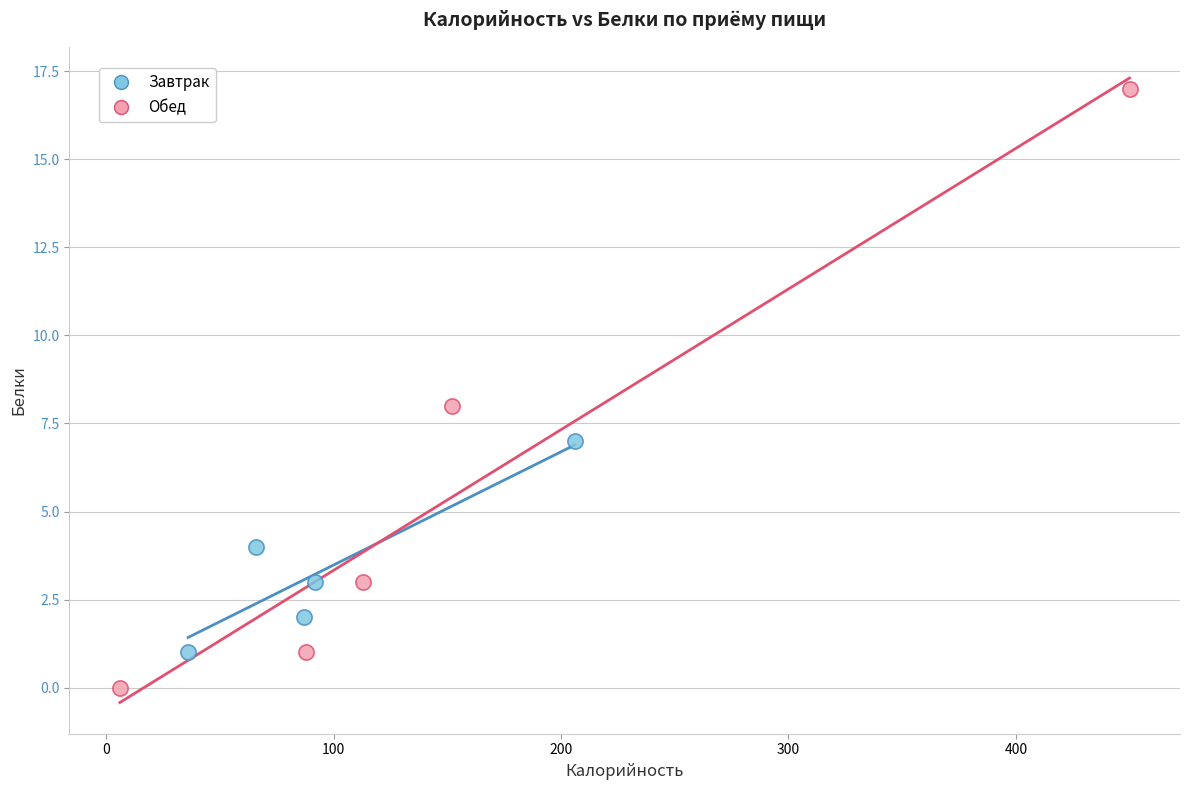

Which series contains the highest Y value?

Обед